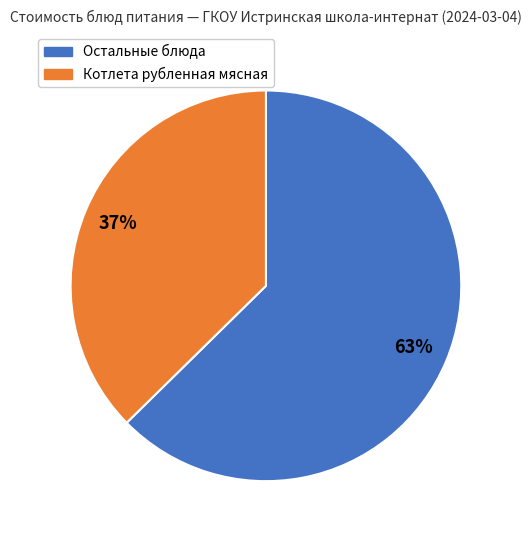

To the nearest percent, what is the average slice percentage?

50%